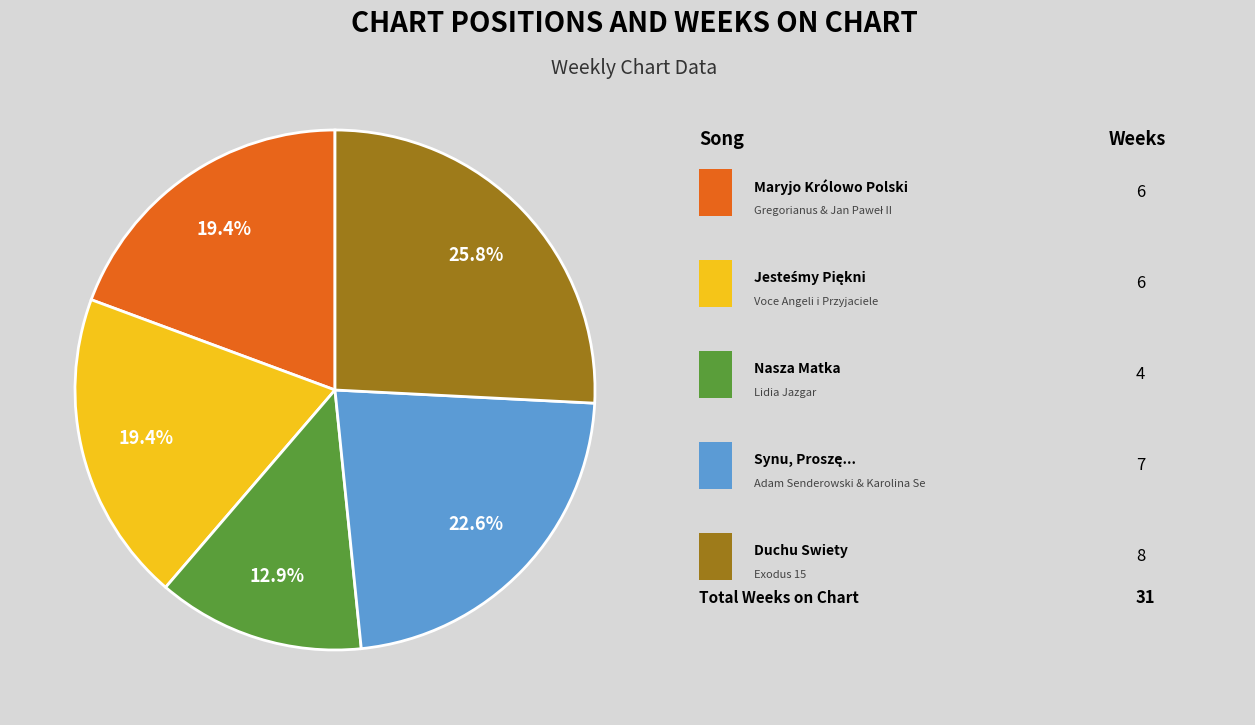

To the nearest percent, what is the average slice percentage?

20%